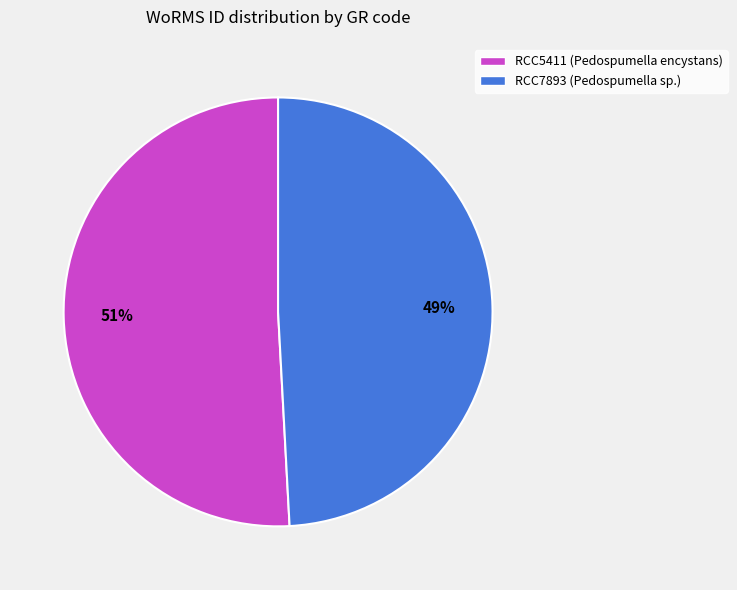

Combined, do RCC5411 (Pedospumella encystans) and RCC7893 (Pedospumella sp.) account for over 50%?

Yes